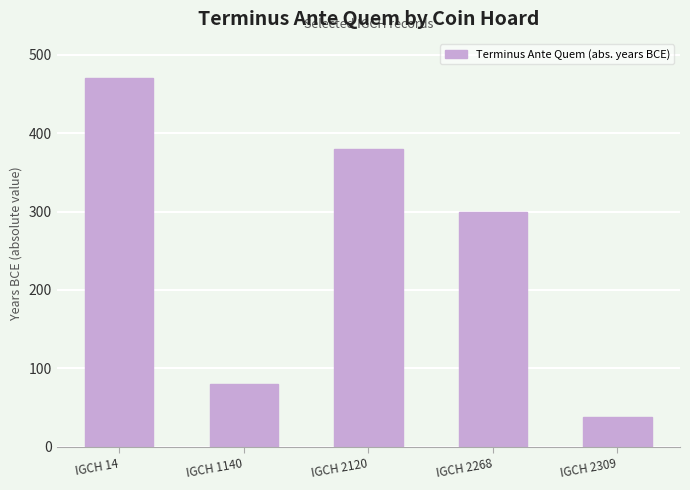

Does the chart contain any negative values?

No